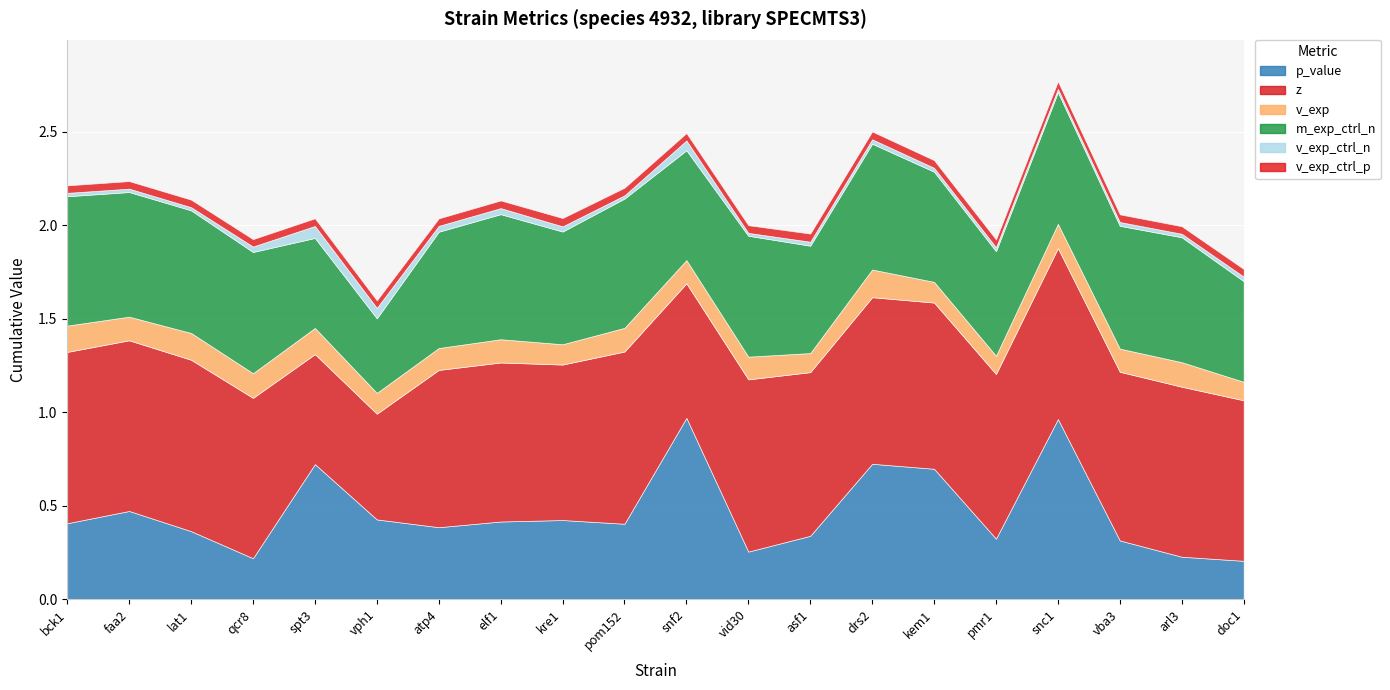

What are all the series names shown in the legend?

p_value, z, v_exp, m_exp_ctrl_n, v_exp_ctrl_n, v_exp_ctrl_p